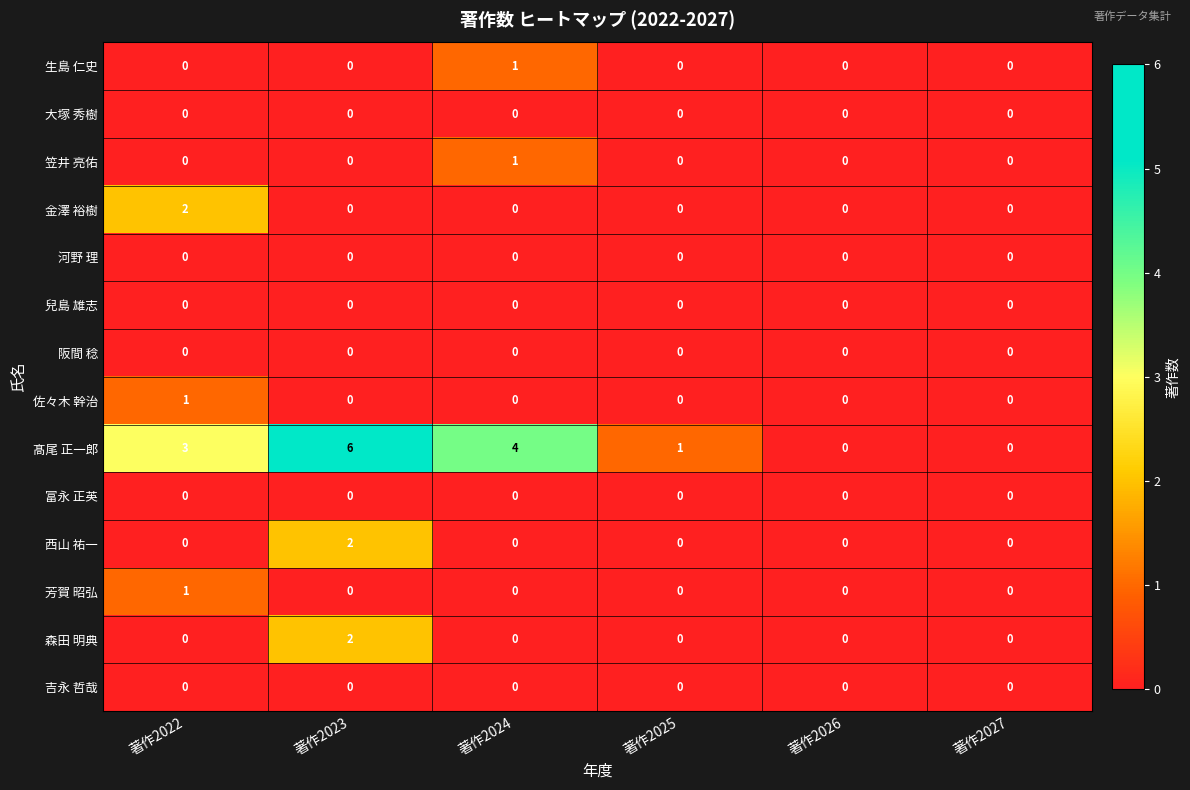

Which series has the largest total across all categories?

髙尾 正一郎